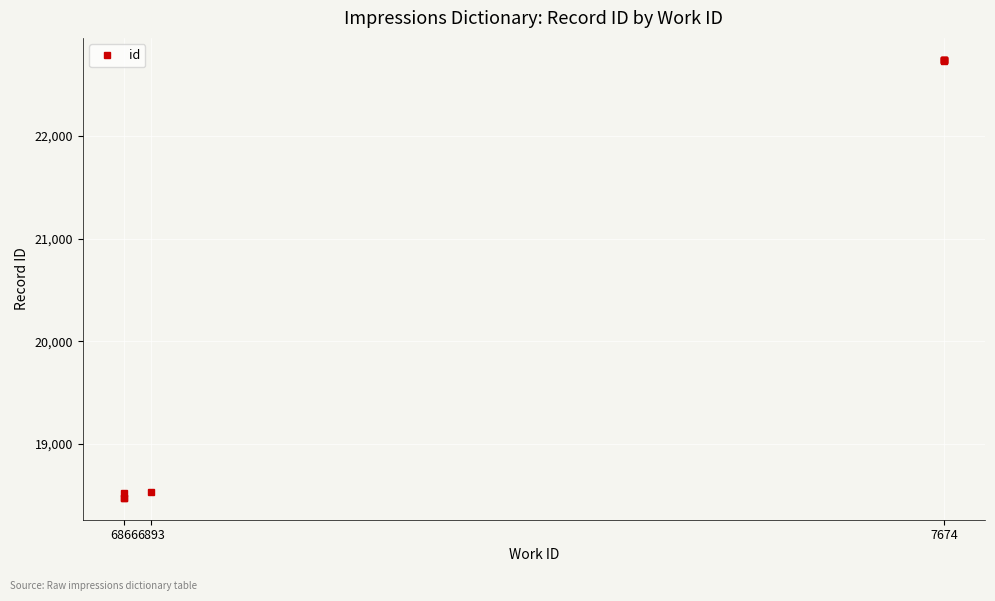

Is it true that the value at 6866 is 28176?

False